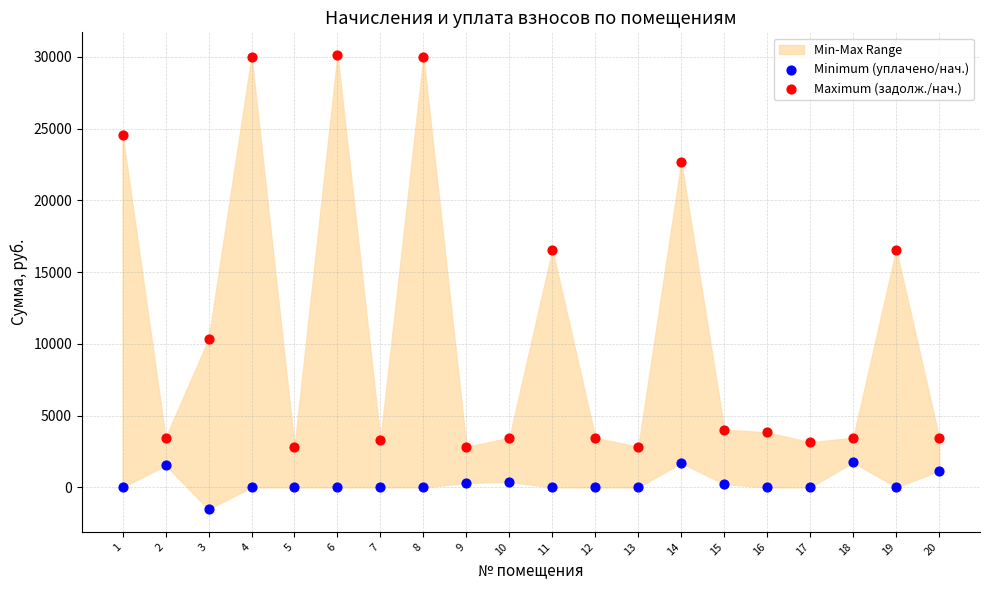

Which series reaches the minimum Y coordinate?

Minimum (уплачено/нач.)